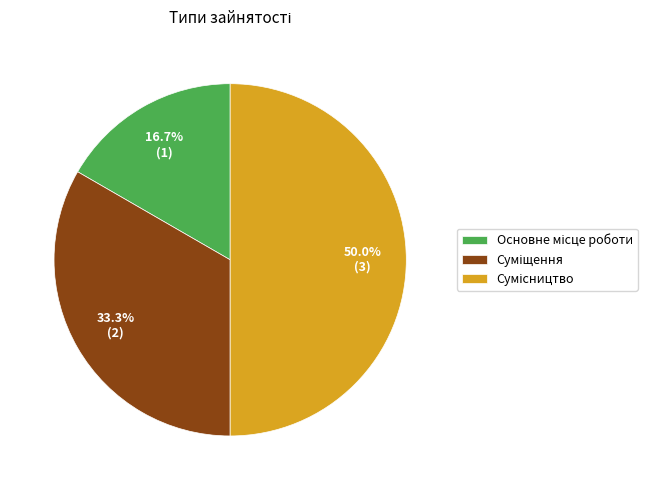

Which slice is the largest?

Сумісництво